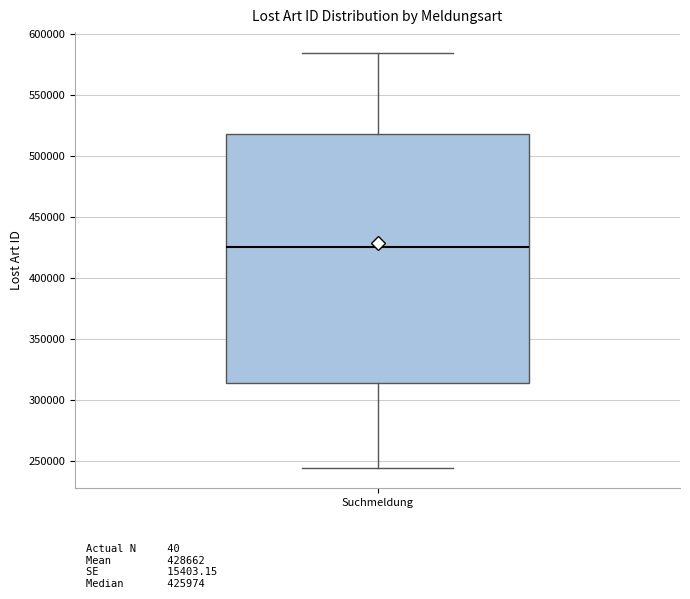

Read this box plot against the y-axis: the position of the median line, the range covered by the box, and the ends of both whiskers. The values are not printed on the chart, so give them approximately, as read against the axis.

median 425000, box 315000 to 520000, whiskers 245000 to 585000